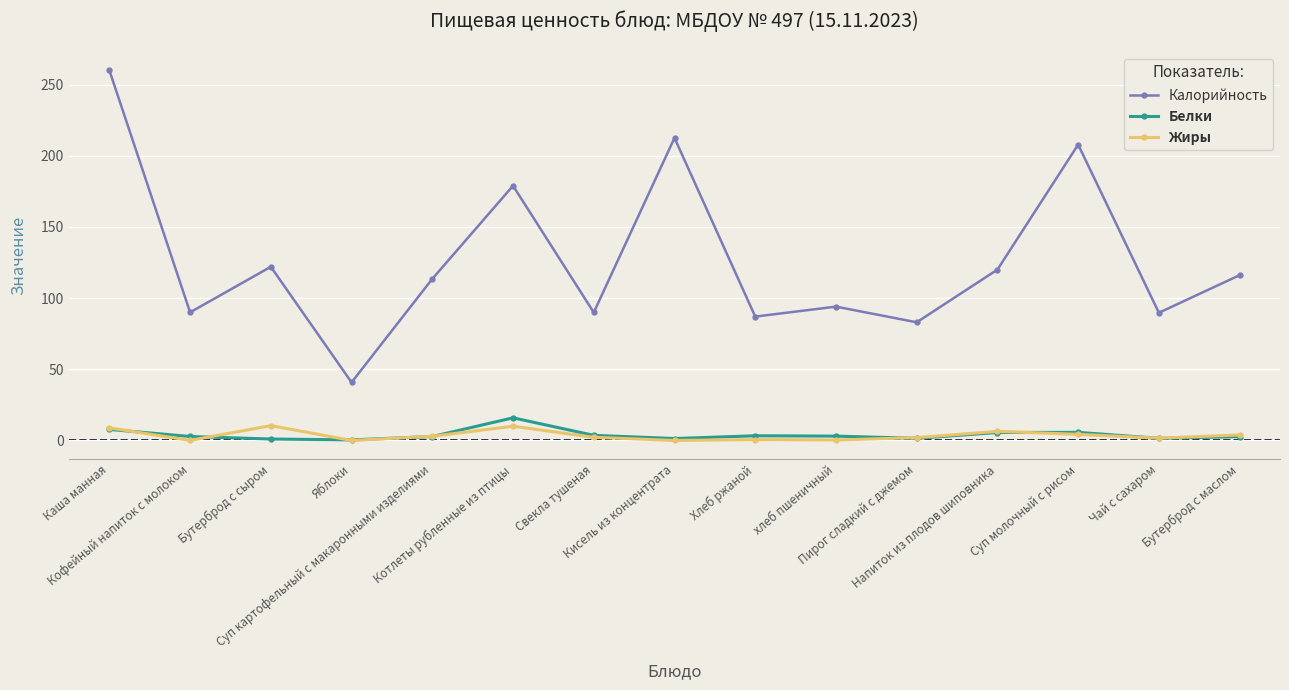

Rank the series at Хлеб ржаной from highest to lowest value.

Калорийность, Белки, Жиры